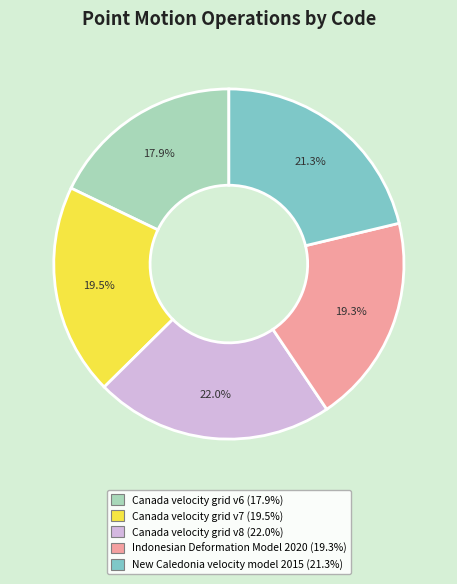

Is there any slice that represents more than half of the pie?

No